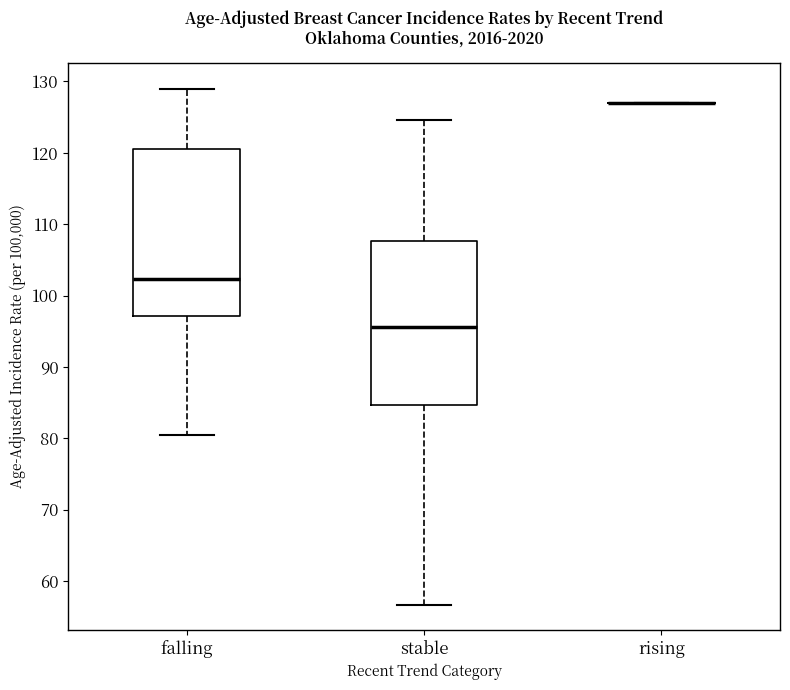

Where does the upper whisker of the box for falling end on the y-axis? The values are not printed on the chart, so give them approximately, as read against the axis.

129